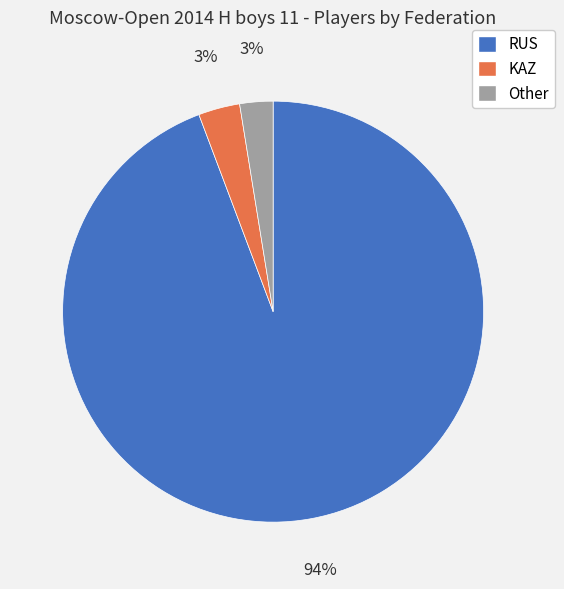

To the nearest percent, what percentage of the pie is KAZ?

3%